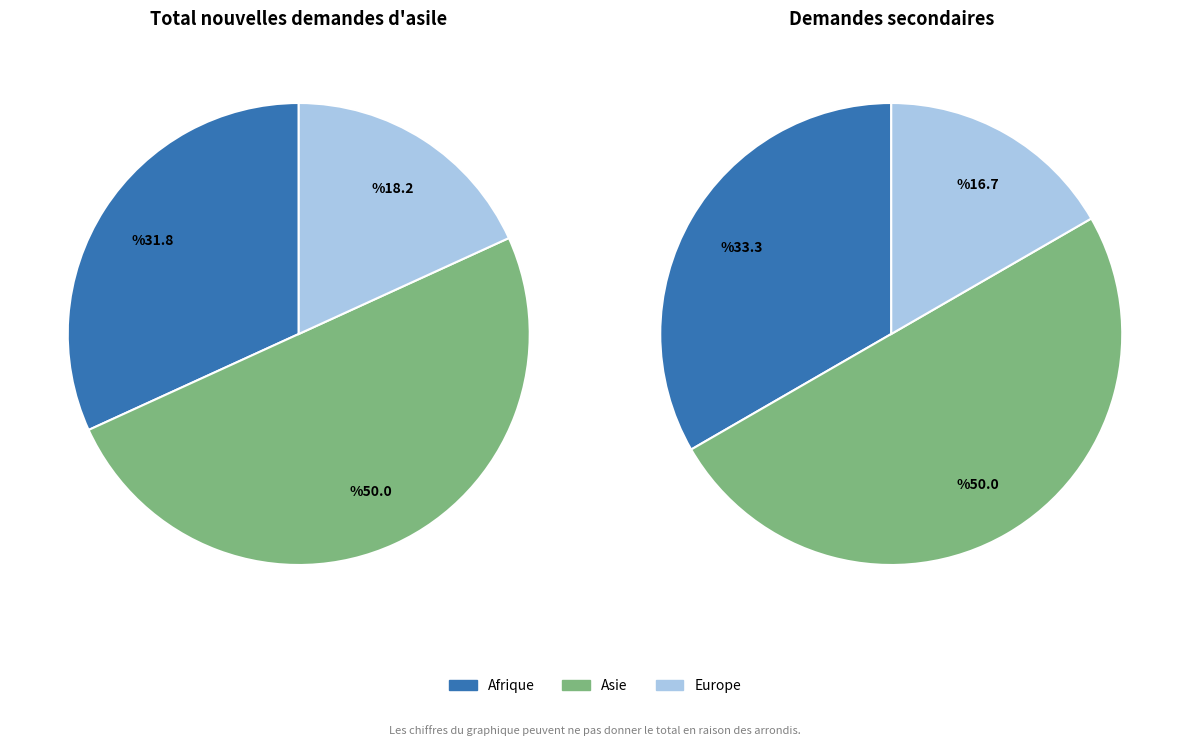

How many segments does this pie chart have?

3